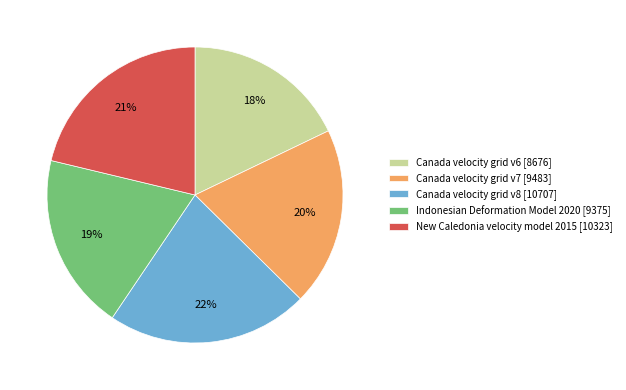

Does New Caledonia velocity model 2015 account for over 50% of the chart?

No